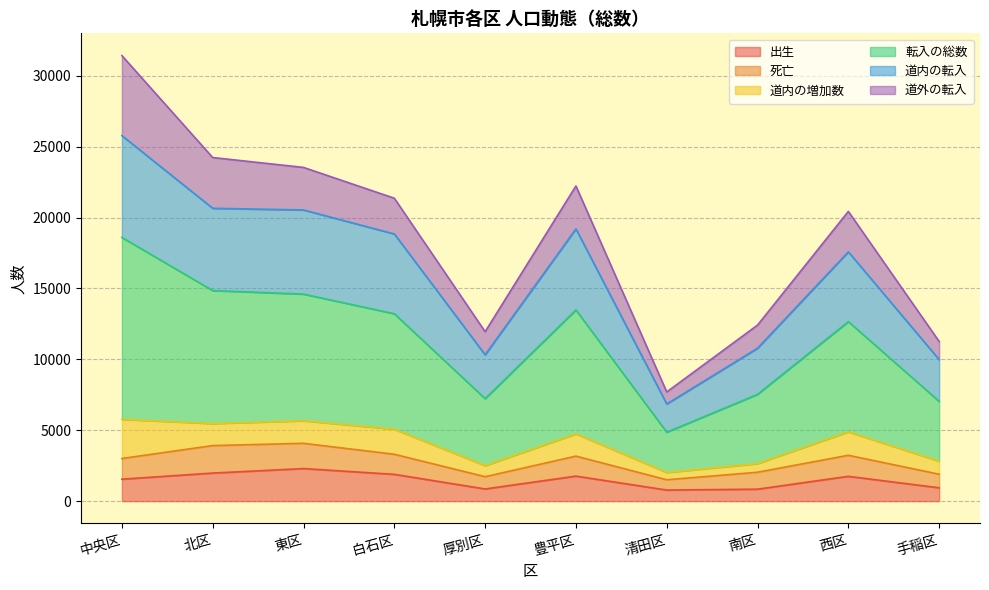

True or false: 道内の転入 and 転入の総数 cross at least once.

False